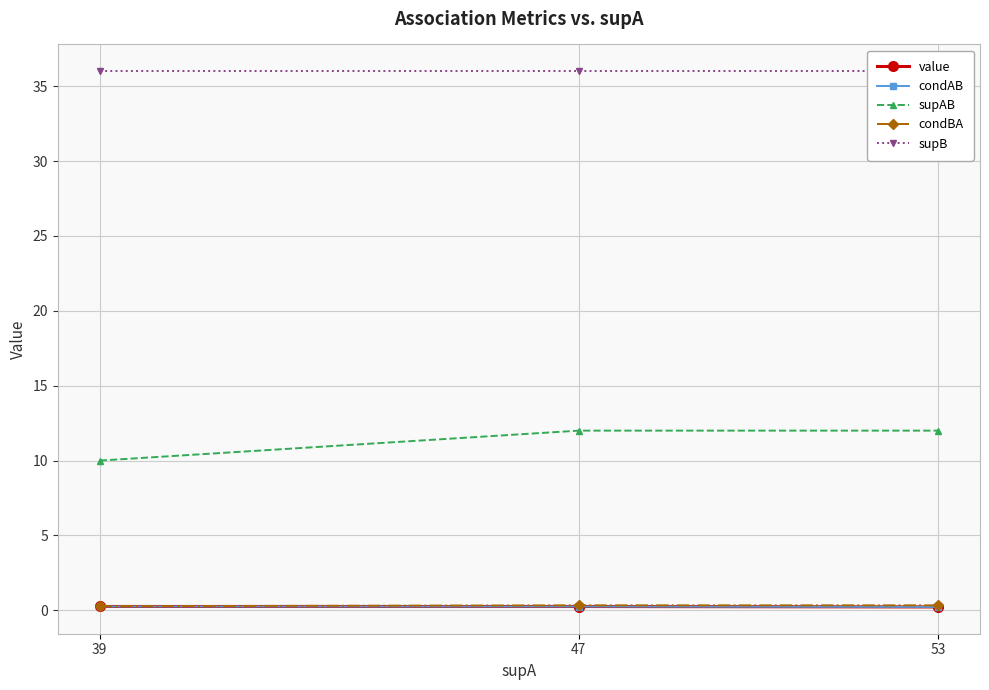

The value of supB at 53 is 58.3. True or false?

False